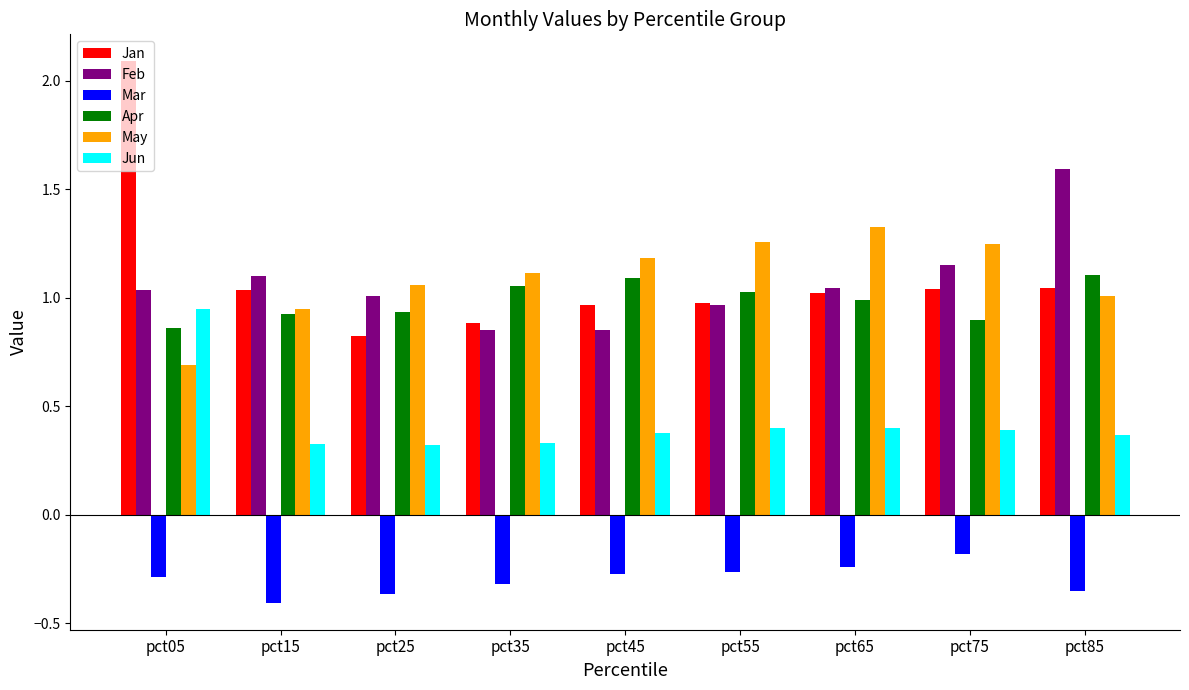

Where is Apr nearest to the value 0?

pct05